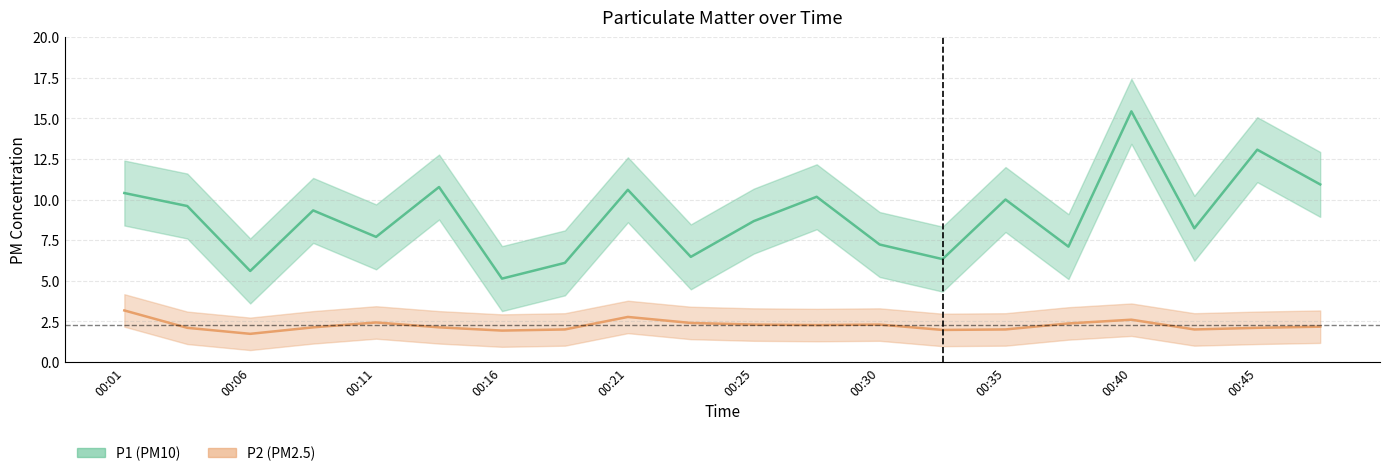

What is the maximum value for P2?

3.2